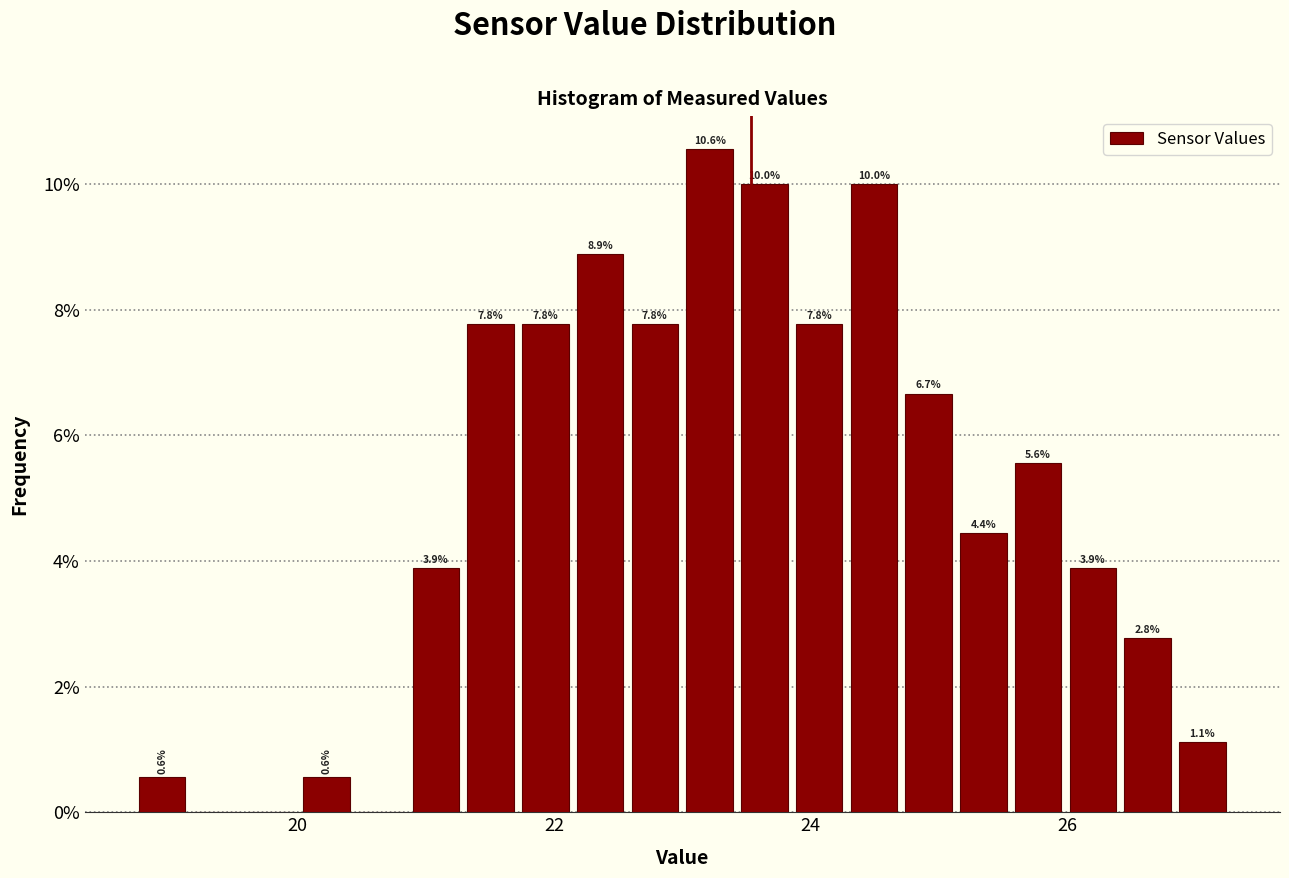

Read against the x-axis, roughly where is the centre of the tallest bar?

23.2